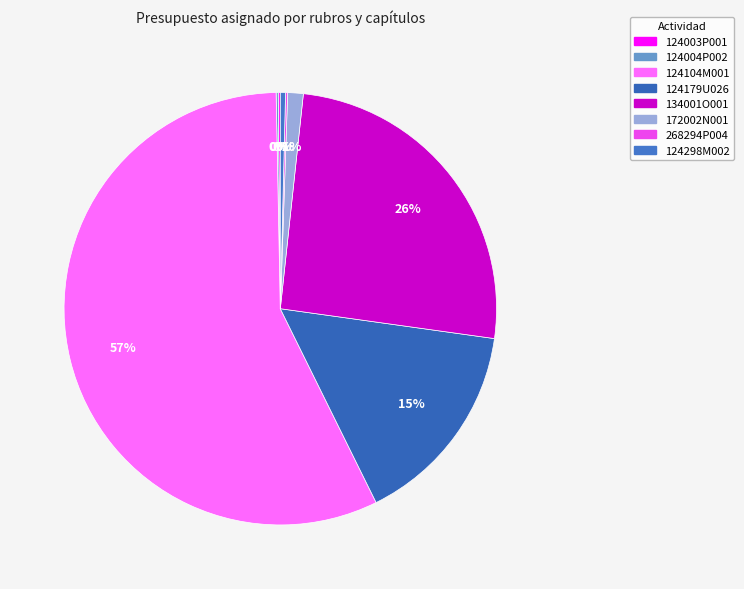

What is the majority slice?

124104M001